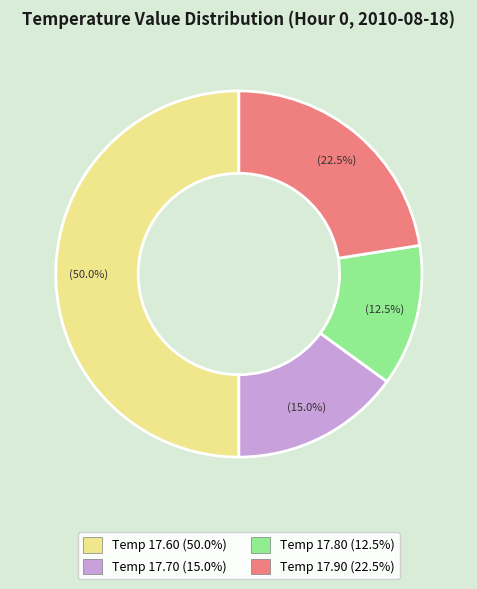

What is the ratio of the value at Temp 17.60 (50.0%) to the value at Temp 17.70 (15.0%)?

3.3